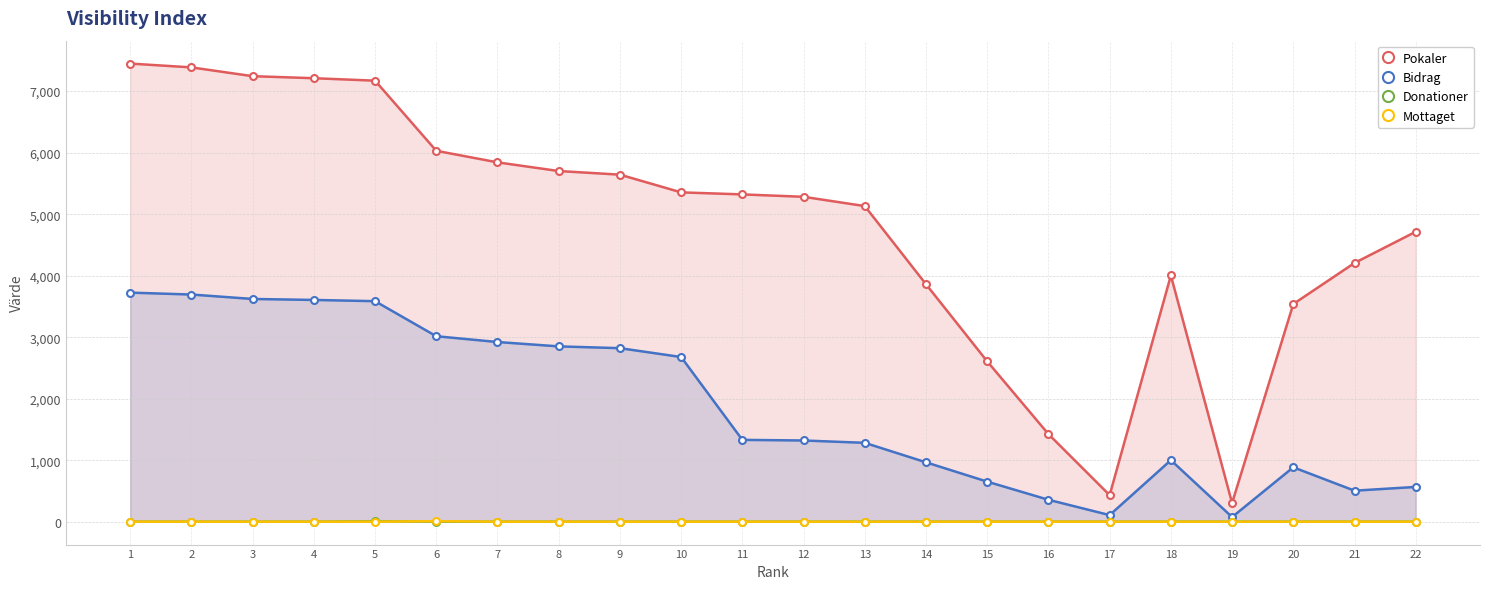

Is the value of Pokaler at 6 greater than the value of Bidrag at 19?

Yes